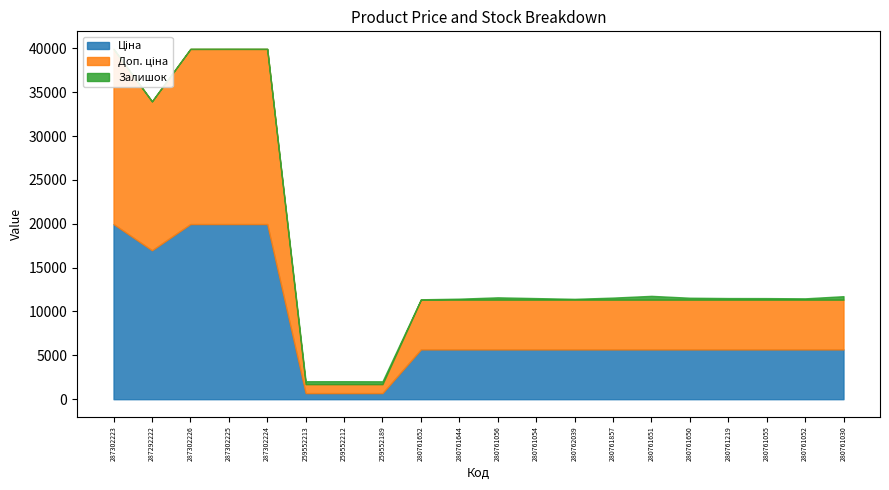

What is the lowest value of the Залишок series?

1.0